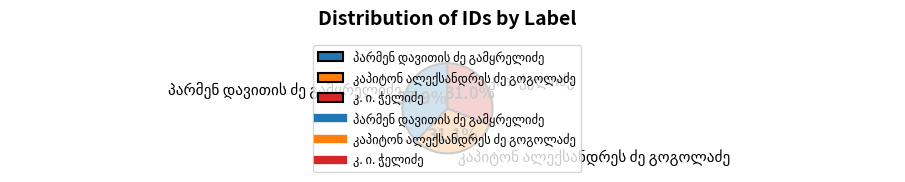

Is there a majority slice in this chart?

No